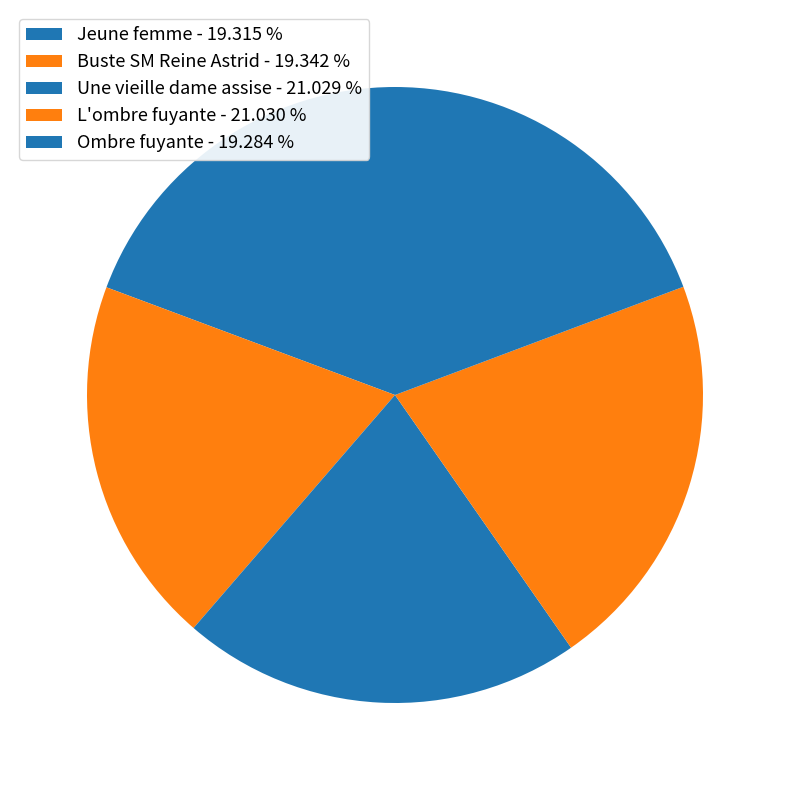

How many slices are in this pie chart?

5